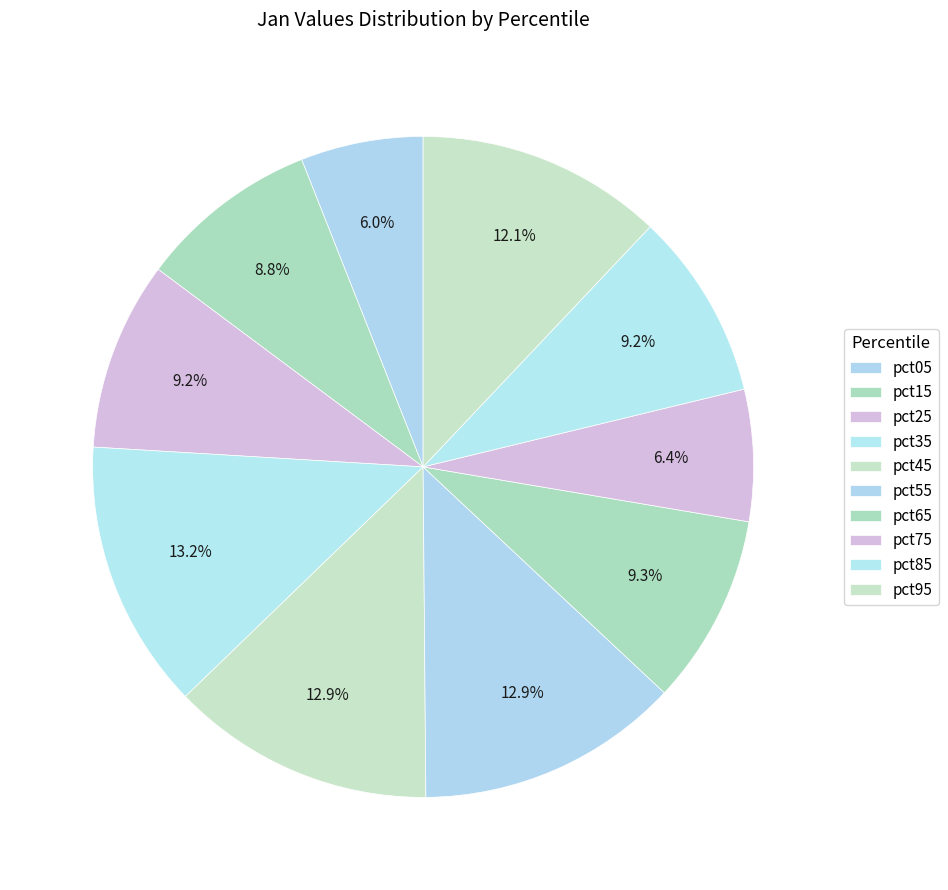

Rank the categories by value from highest to lowest.

pct35, pct45, pct55, pct95, pct65, pct25, pct85, pct15, pct75, pct05